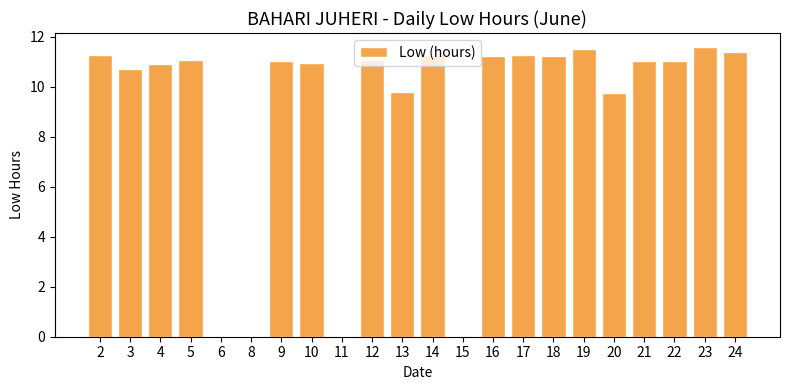

True or false: the data shows 10.9 at 10.

True